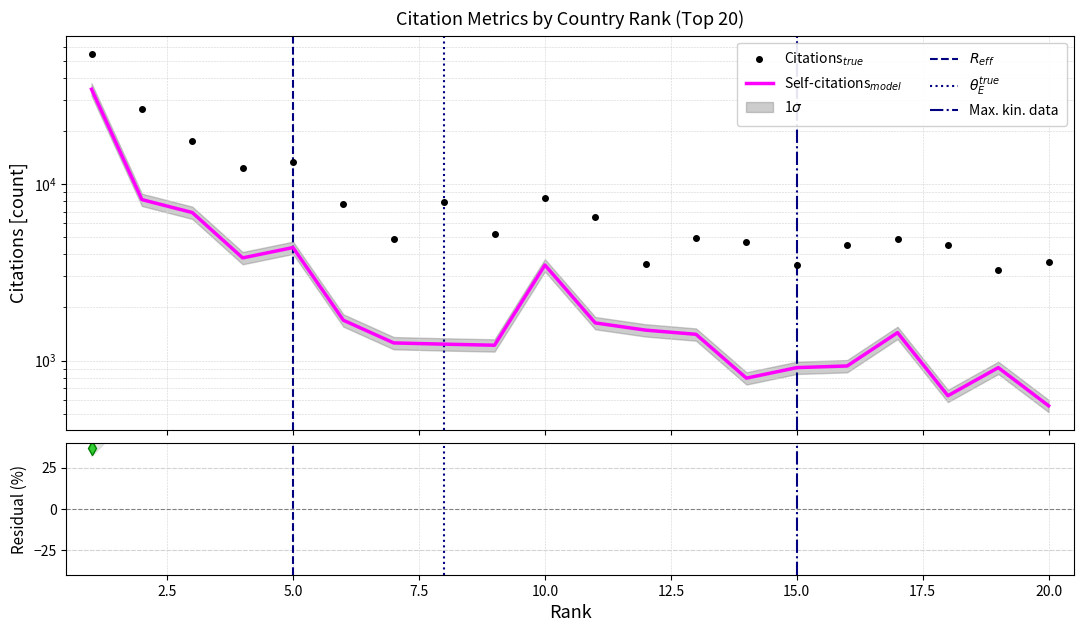

Reading left to right, extract all data points from this chart.

Citations: 1=55032	2=26834	3=17690	4=12329	5=13369	6=7763	7=4861	8=7940	9=5211	10=8340	11=6508	12=3514	13=4929	14=4692	15=3504	16=4543	17=4887	18=4522	19=3267	20=3605
Self-citations: 1=34575	2=8182	3=6910	4=3822	5=4375	6=1693	7=1259	8=1239	9=1222	10=3481	11=1635	12=1488	13=1409	14=795	15=912	16=932	17=1440	18=632	19=912	20=554